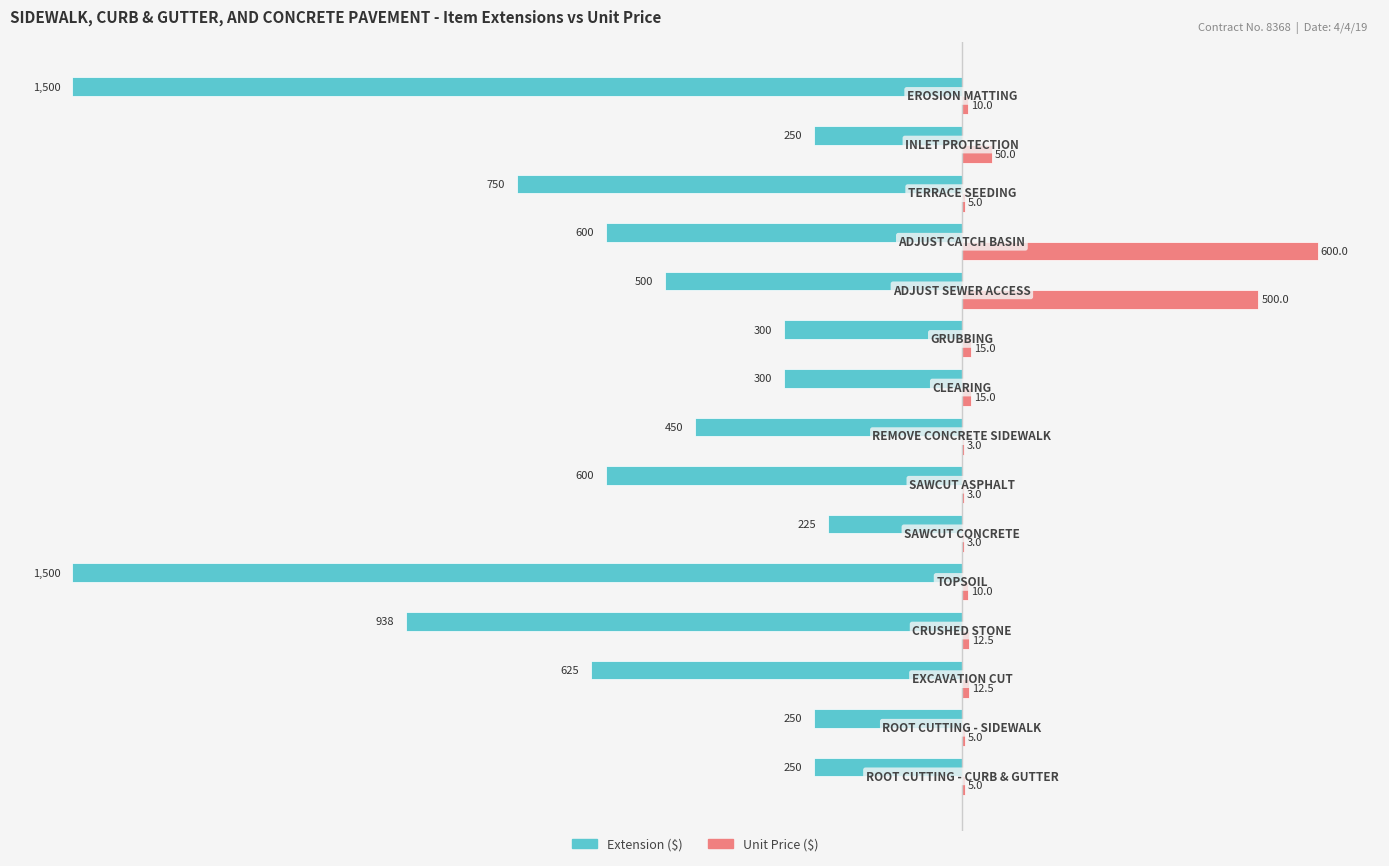

What is the maximum value for Extension ($)?

-225.0